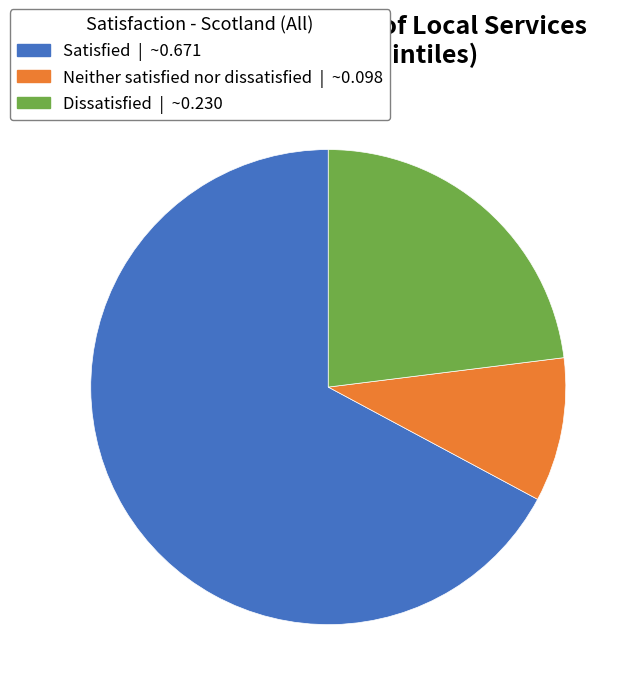

What is the largest slice in the pie chart?

Satisfied